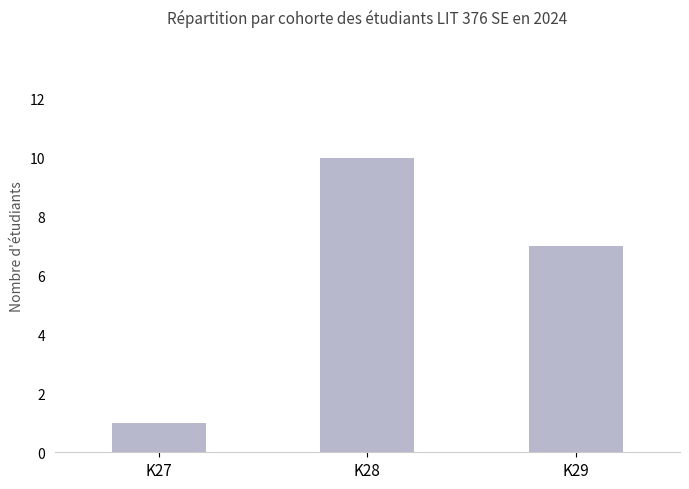

Are the bars grouped side by side (vs. stacked)?

No